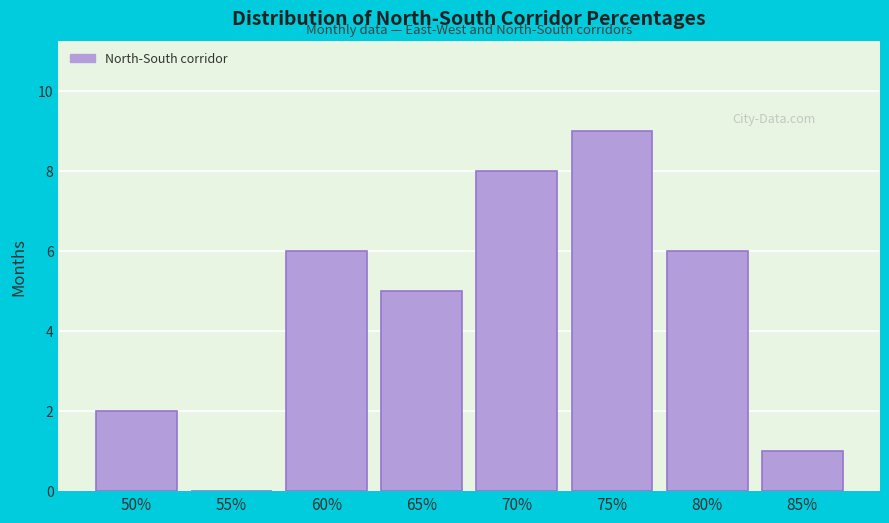

Reading left to right, extract all data points from this chart.

50%=2	55%=0	60%=6	65%=5	70%=8	75%=9	80%=6	85%=1